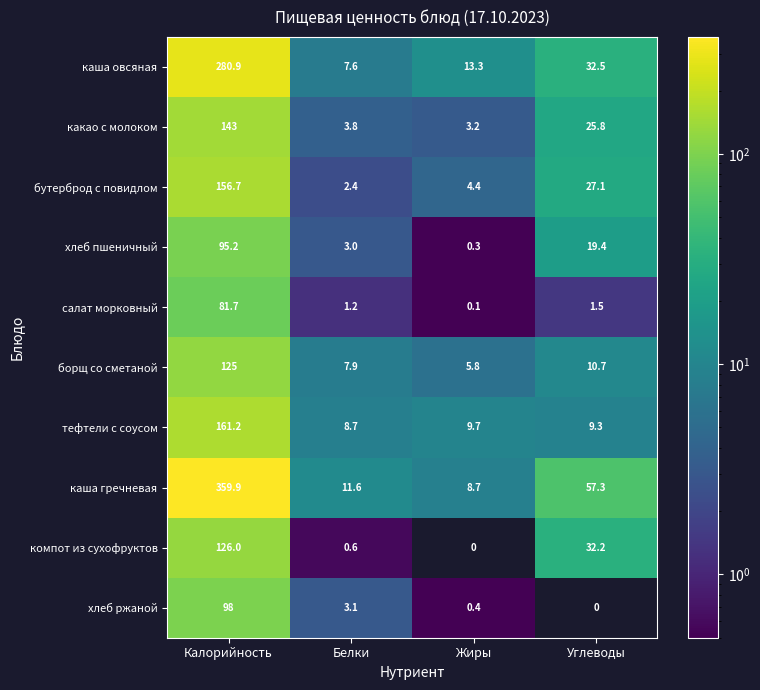

What is the approximate value of каша овсяная at Жиры?

13.3